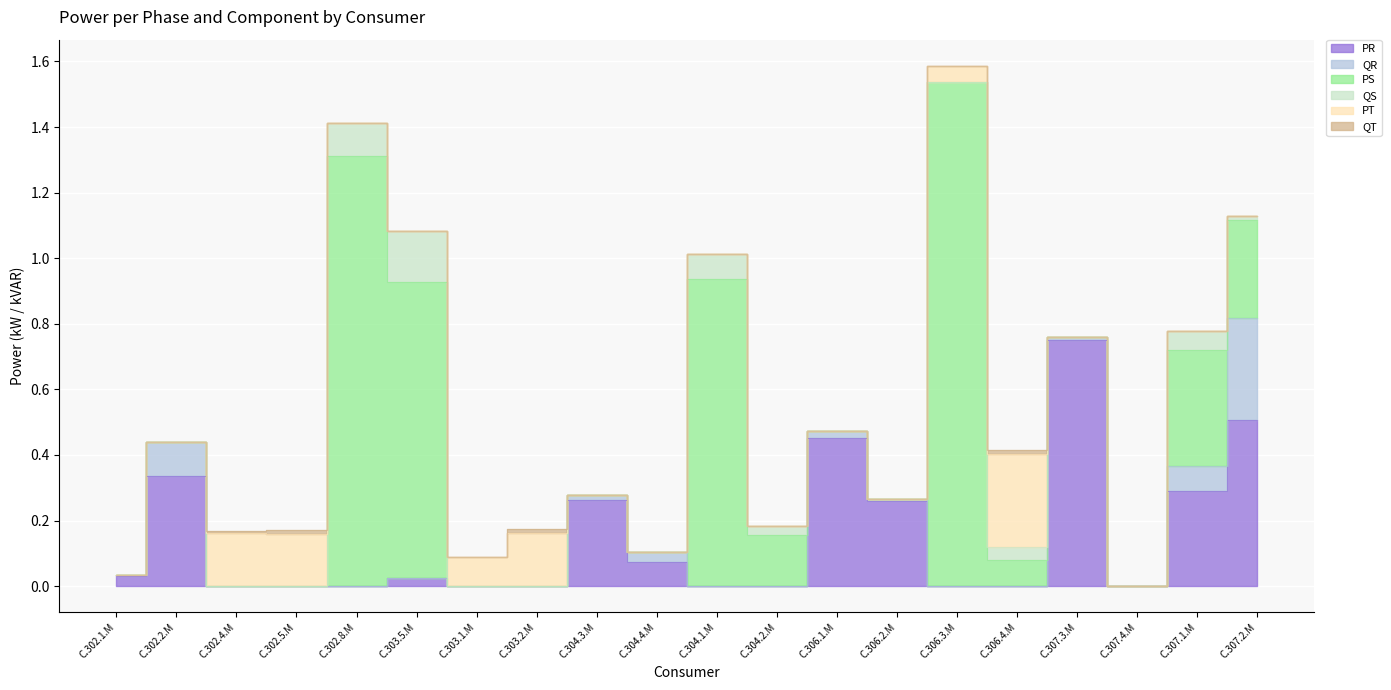

How many PT values are between 0 and 1?

20